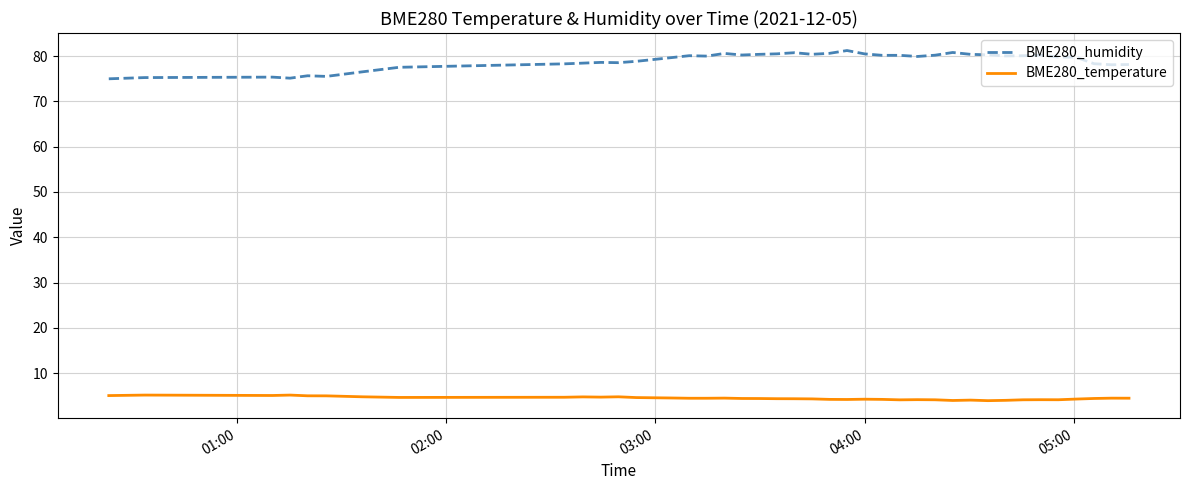

Which series has the largest range (max minus min)?

BME280_humidity